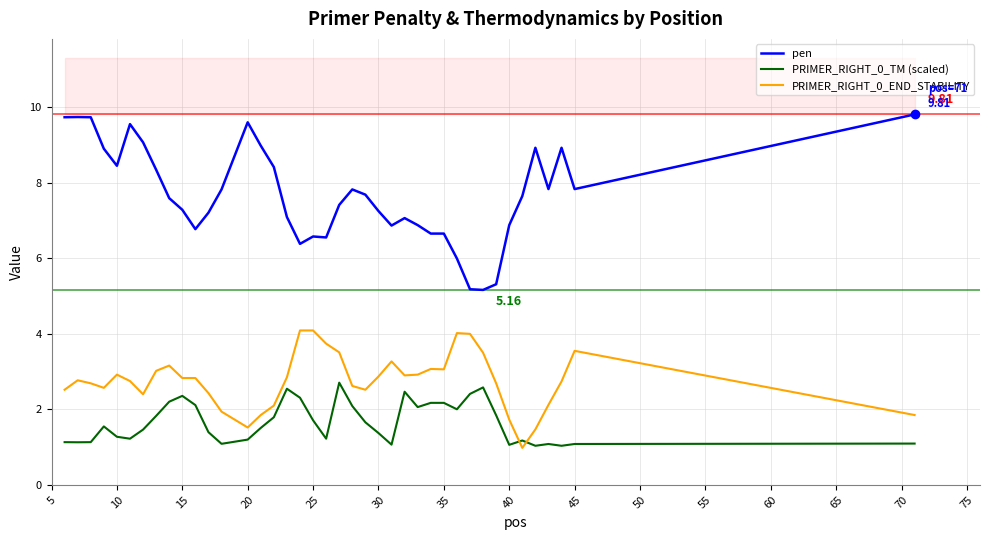

At how many categories does at least one series exceed 5?

40